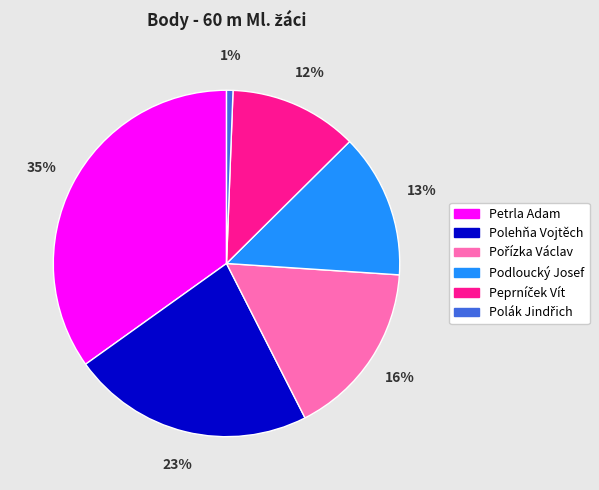

Approximately how many times larger is the value at Podloucký Josef compared to Polehňa Vojtěch?

0.6